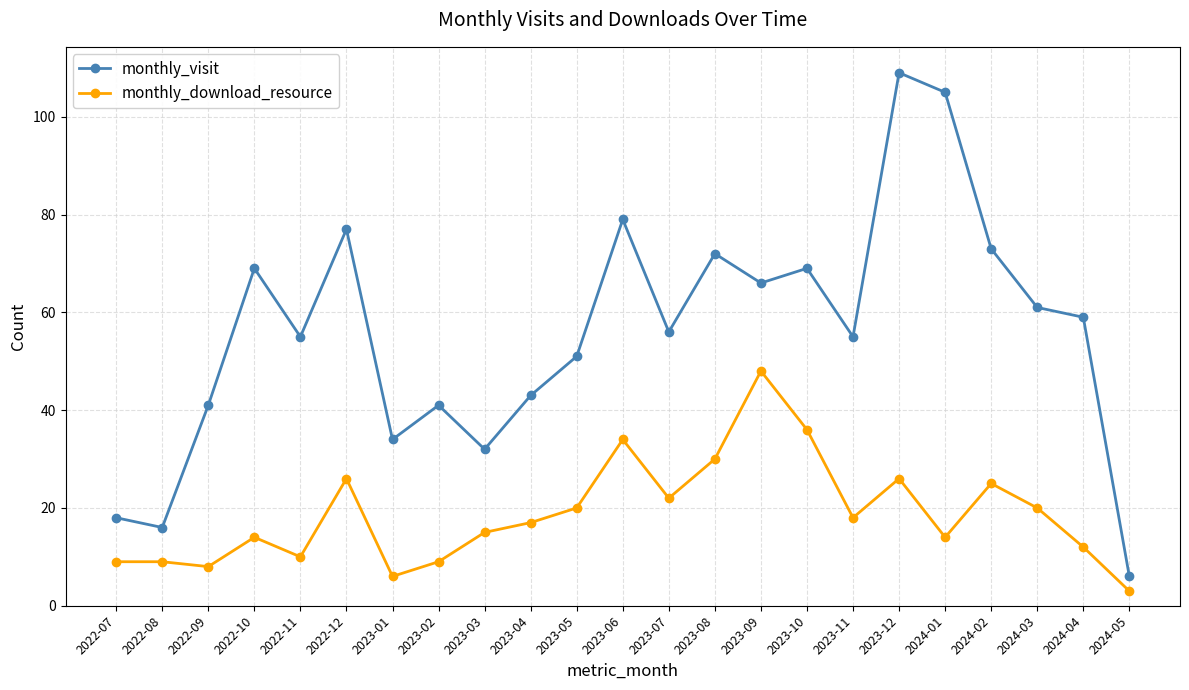

What is the difference between the maximum and second lowest values in the monthly_download_resource series?

42